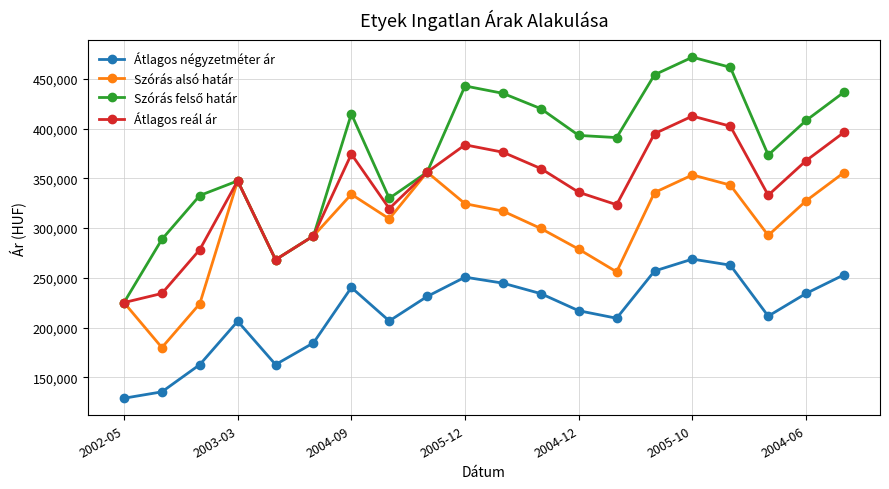

True or false: Átlagos reál ár and Átlagos négyzetméter ár intersect in this chart.

False